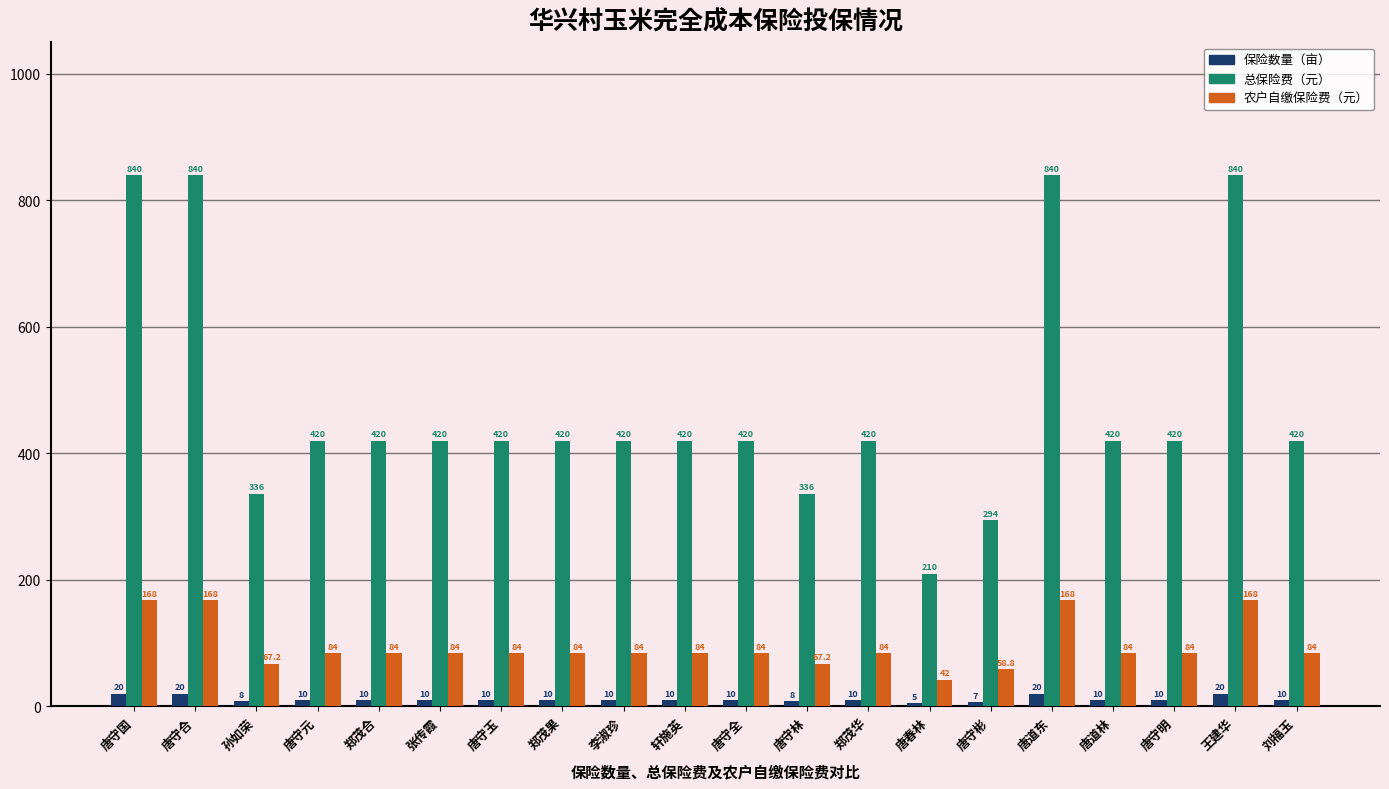

Which series has the largest range (max minus min)?

总保险费（元）